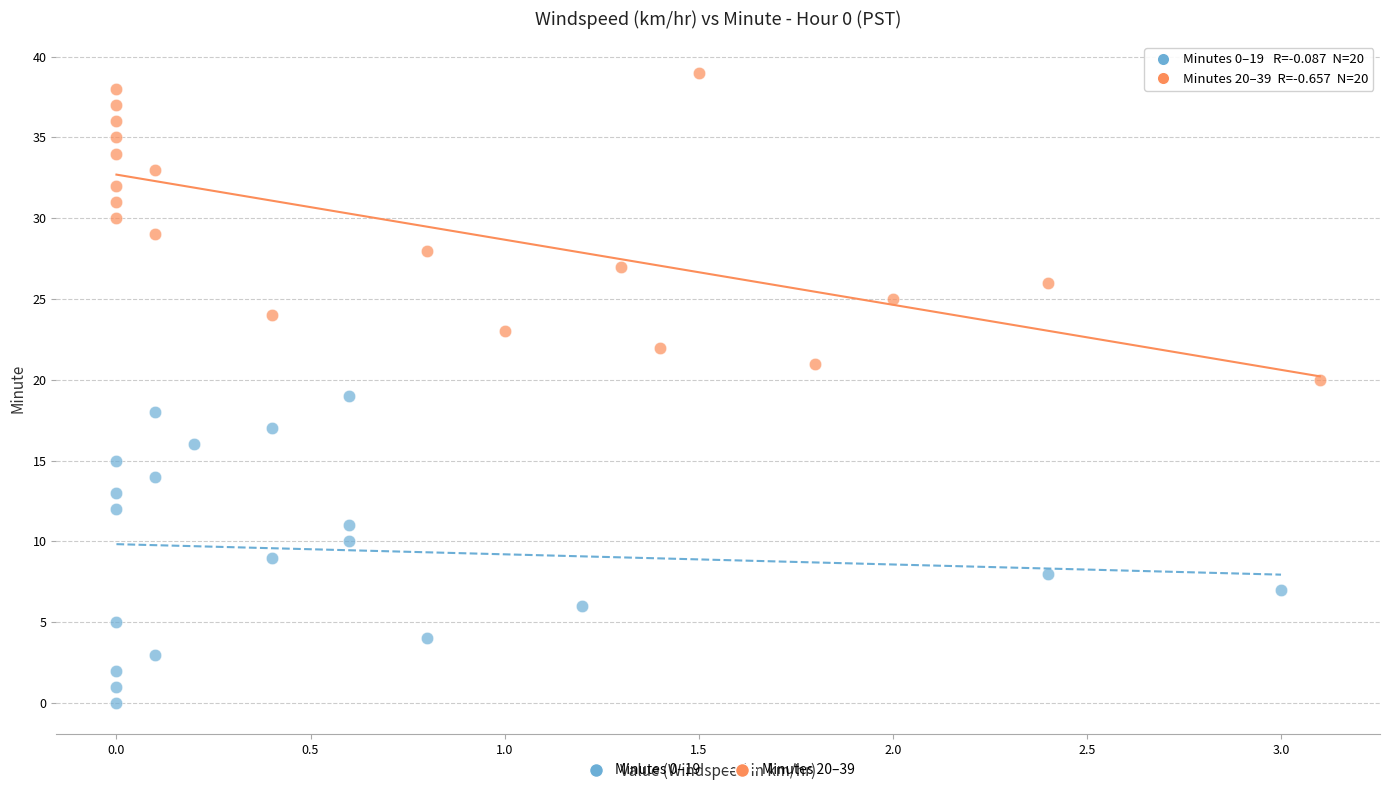

Which series reaches the maximum Y coordinate?

Minutes 20–39